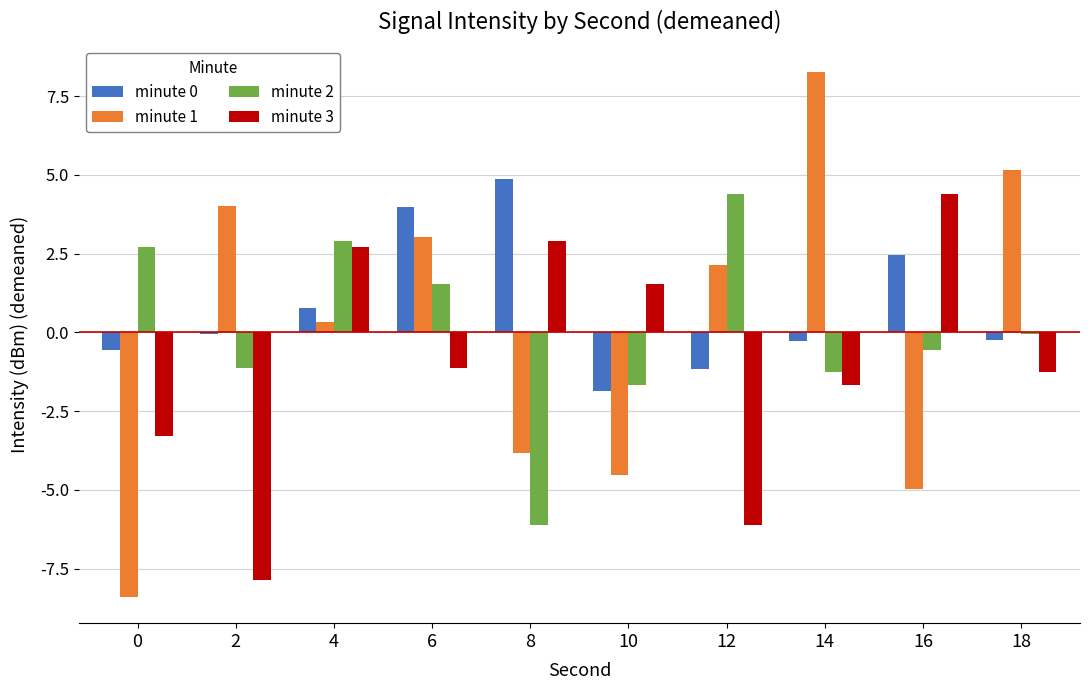

What is the maximum value for minute 0?

4.9